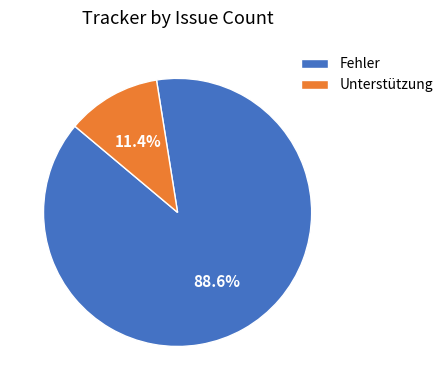

Does any single category account for the majority?

Yes